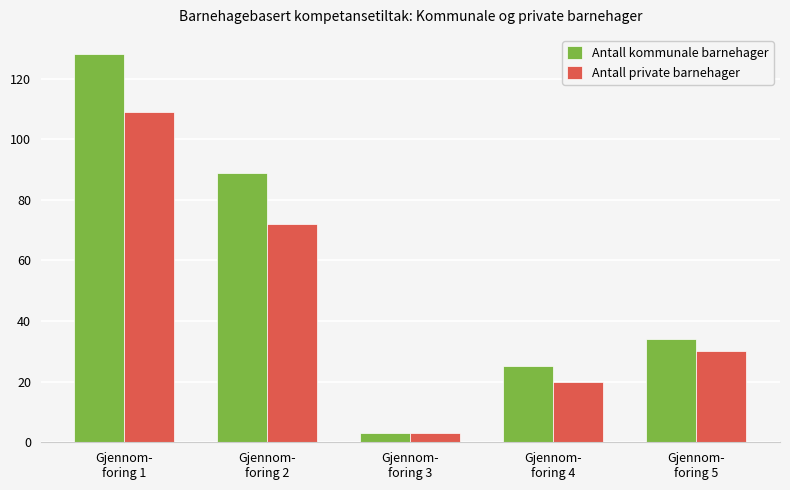

What position from the right is Gjennom-
foring 1?

5